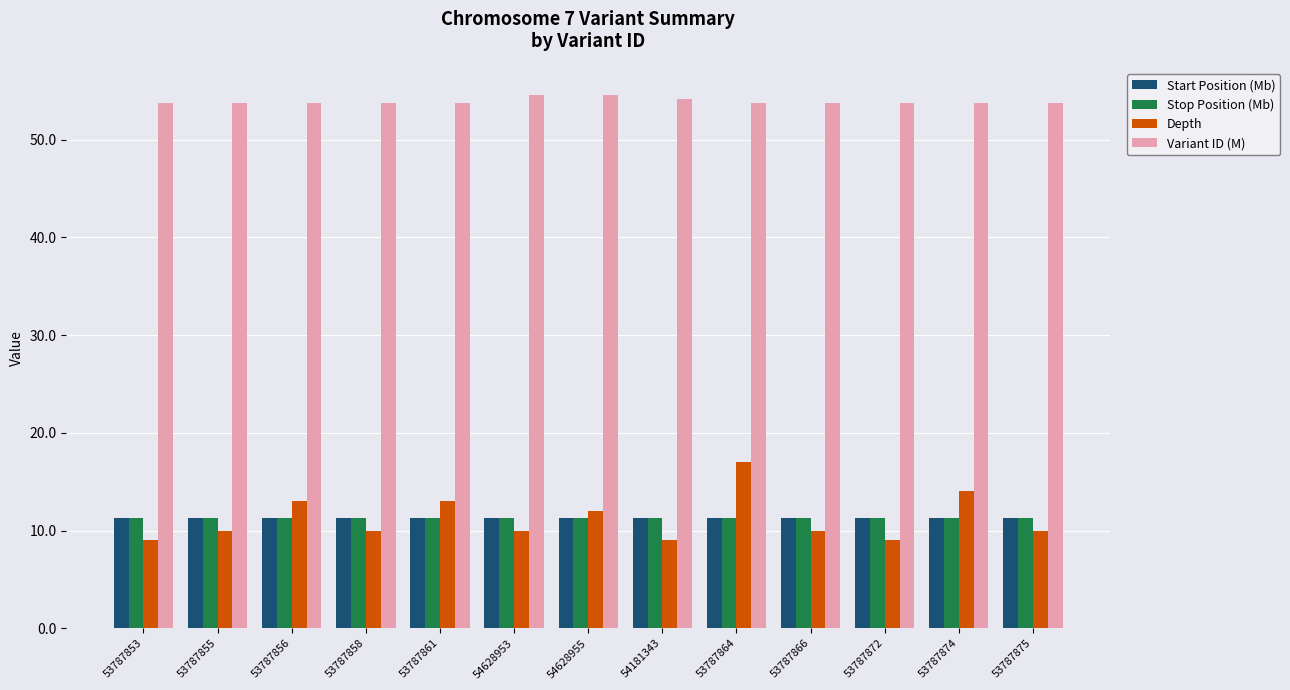

Which series has the widest spread of values?

Depth